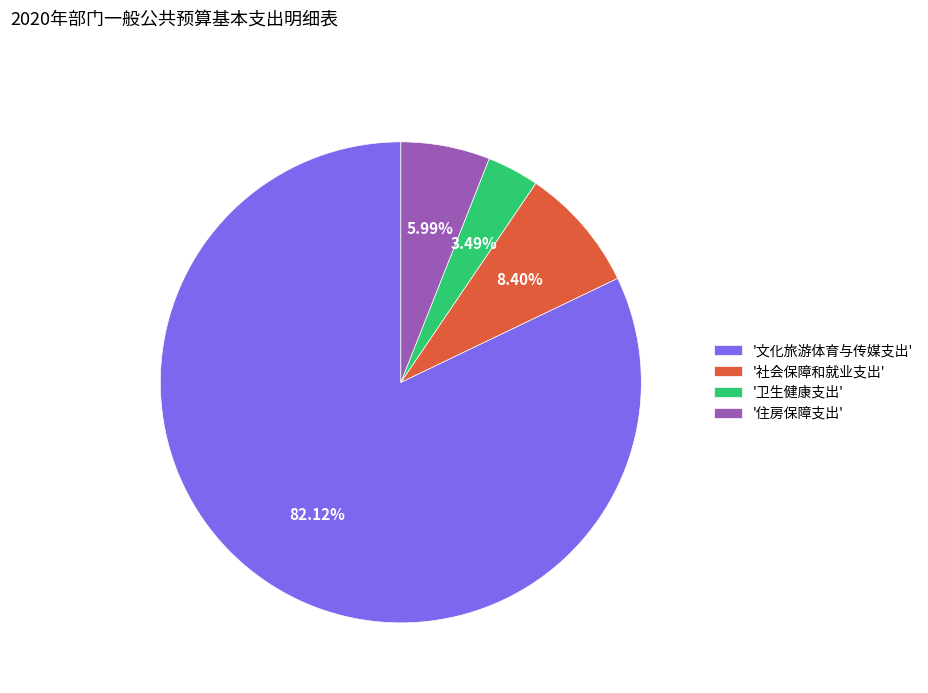

Does any single category account for the majority?

Yes